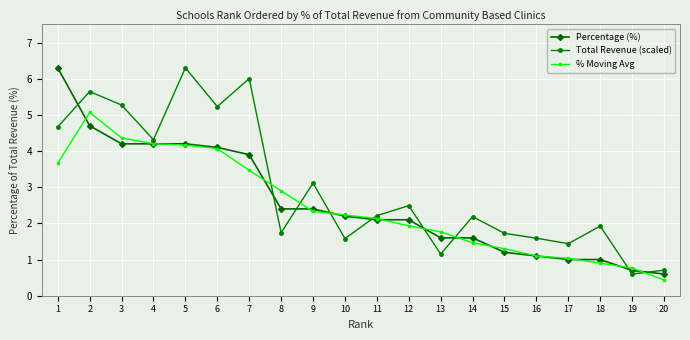

Count the number of categories in the chart.

20